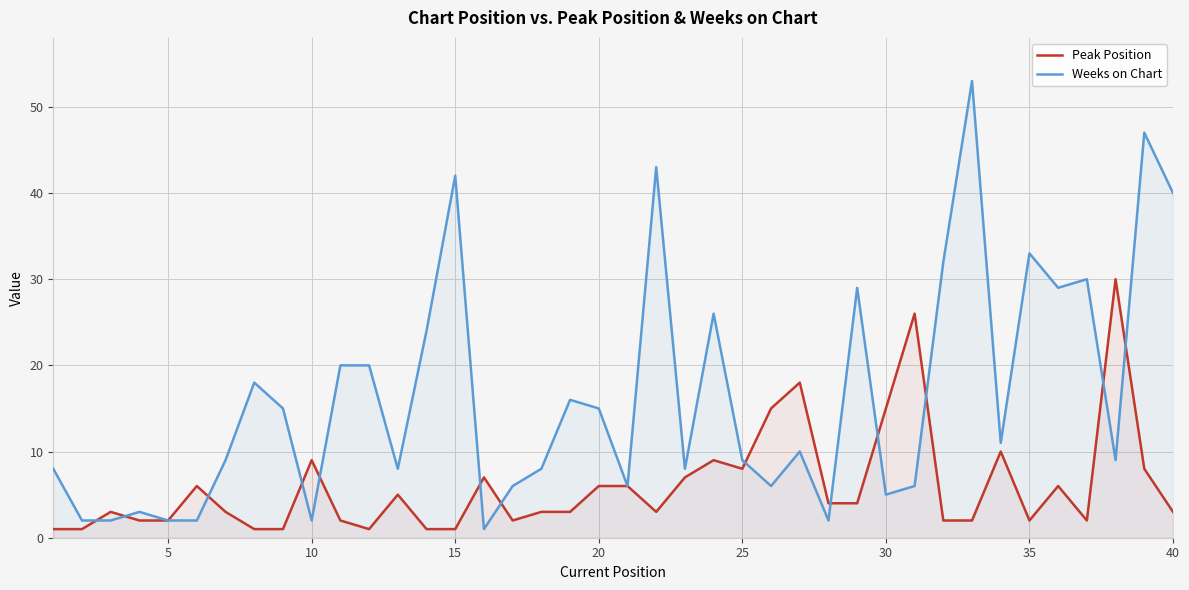

Which series ends up on top after the final intersection of Peak Position and Weeks on Chart?

Weeks on Chart